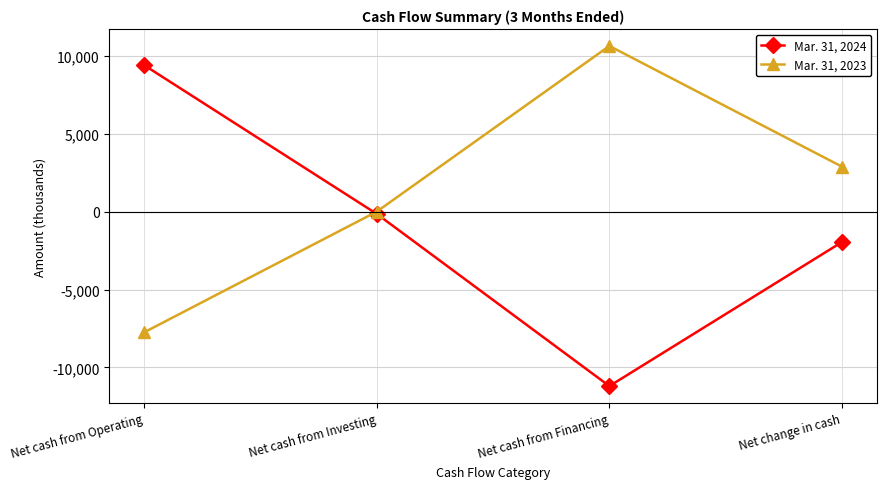

Which series has the largest range (max minus min)?

Mar. 31, 2024